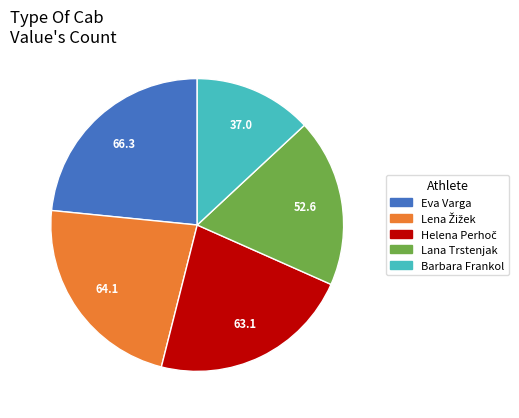

True or false: Lana Trstenjak accounts for 19% of the total.

True